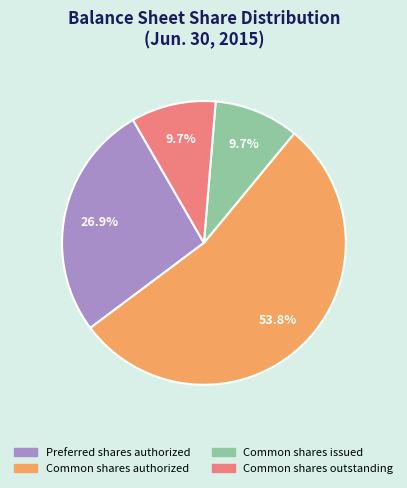

Which category has the biggest portion of the pie?

Common shares authorized